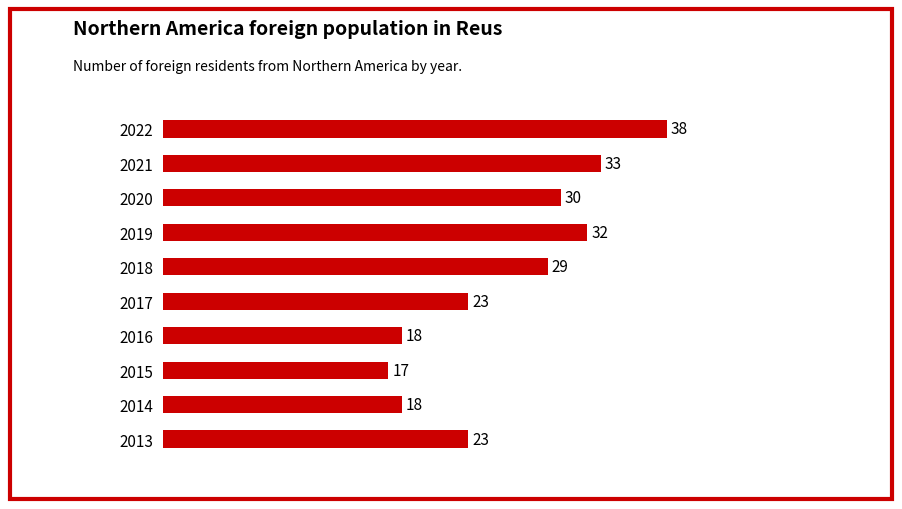

The chart shows a value of 12 at 2013. True or false?

False